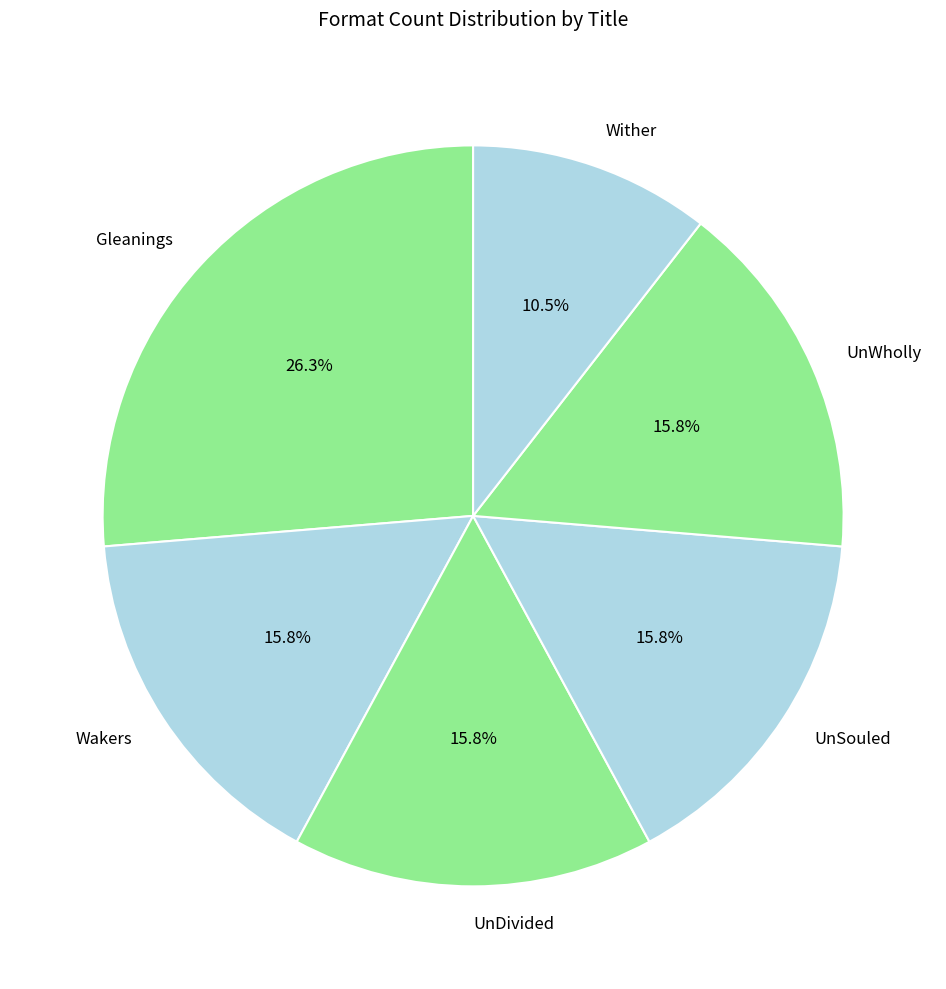

Does Wither account for over 50% of the chart?

No